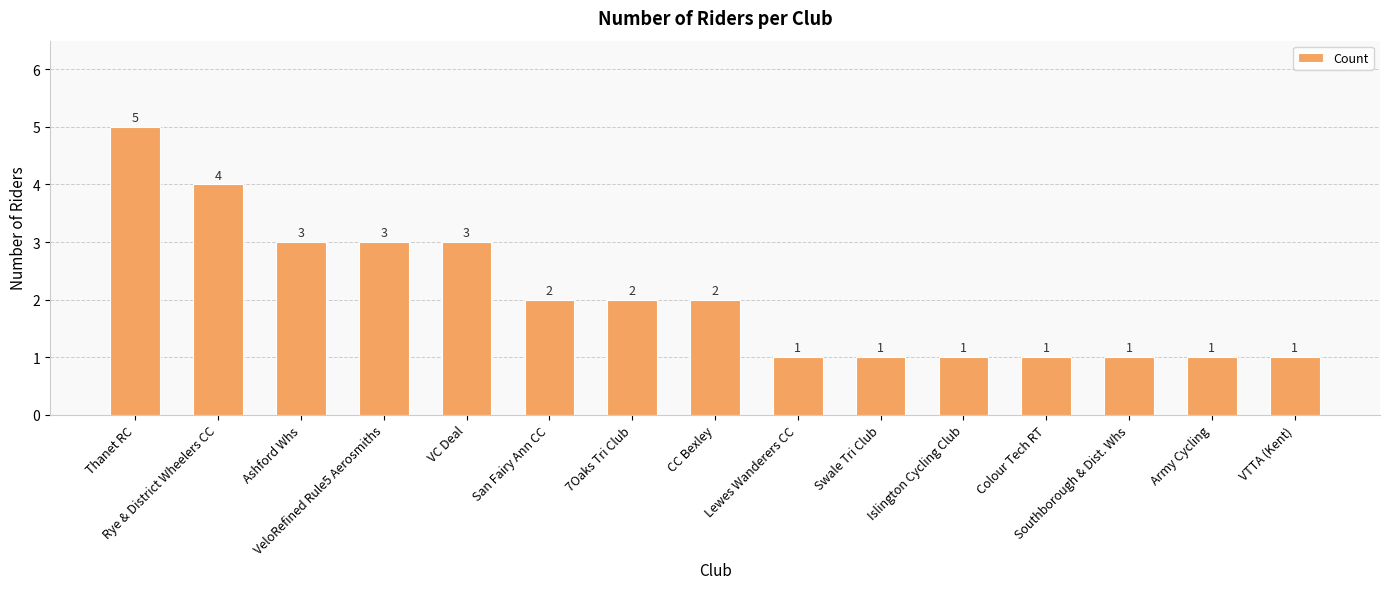

What is the value of the 15th bar from the left?

1